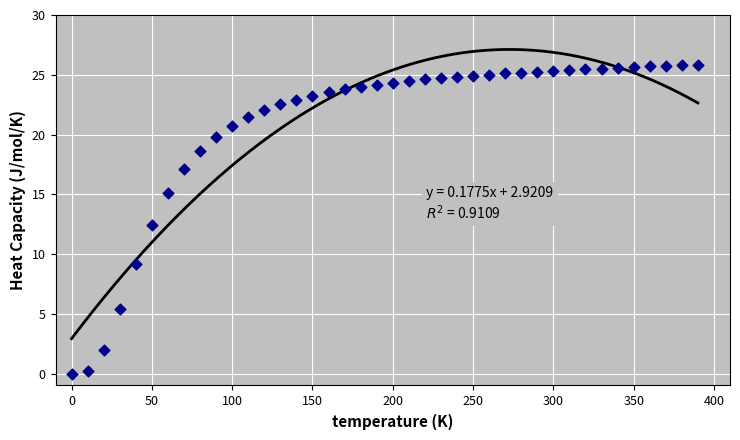

What Y value in the scatter plot is closest to 12?

12.4